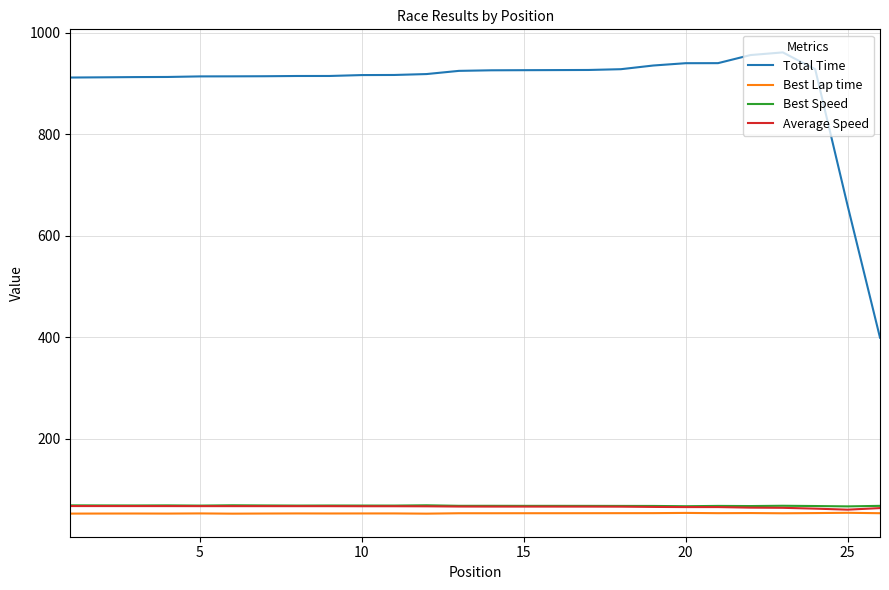

What are all the series names shown in the legend?

Total Time, Best Lap time, Best Speed, Average Speed